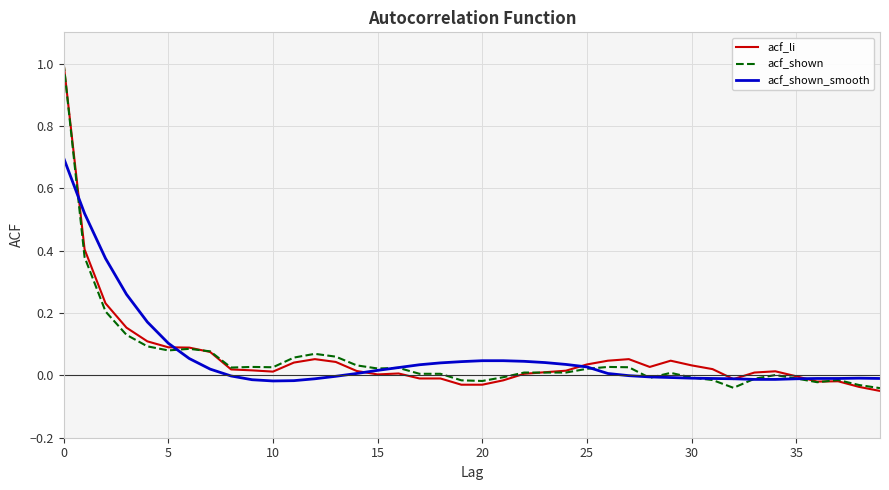

True or false: acf_shown has more than 0 interior local peaks.

True